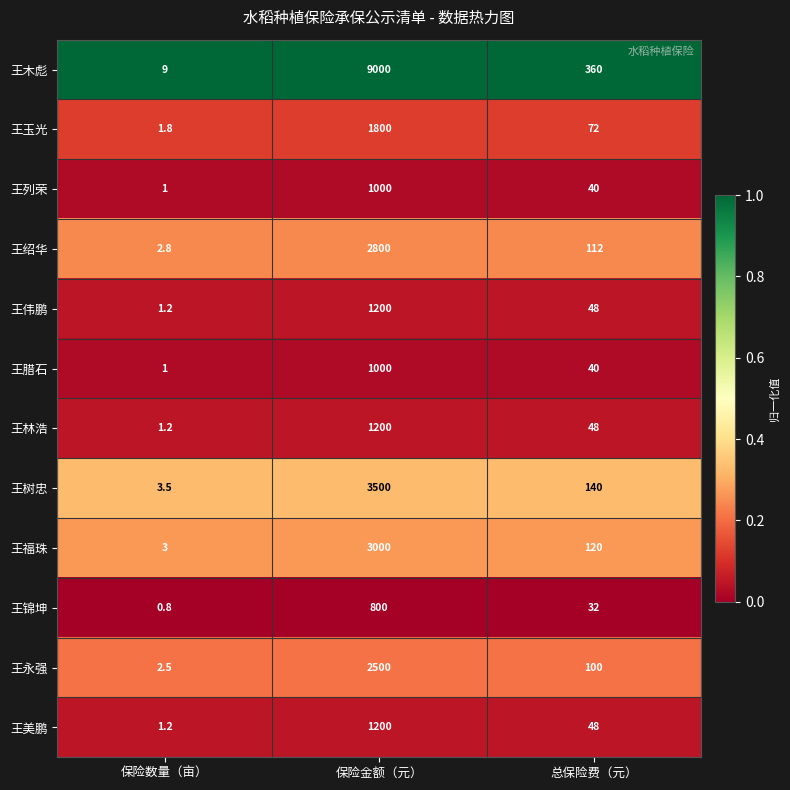

List the labels in order of 王福珠 value, largest first.

保险金额（元）, 总保险费（元）, 保险数量（亩）